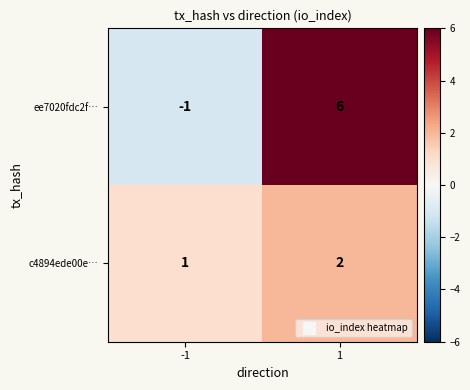

Reading left to right, list all the values displayed in this chart.

ee7020fdc2f…: -1=-1	1=6
c4894ede00e…: -1=1	1=2